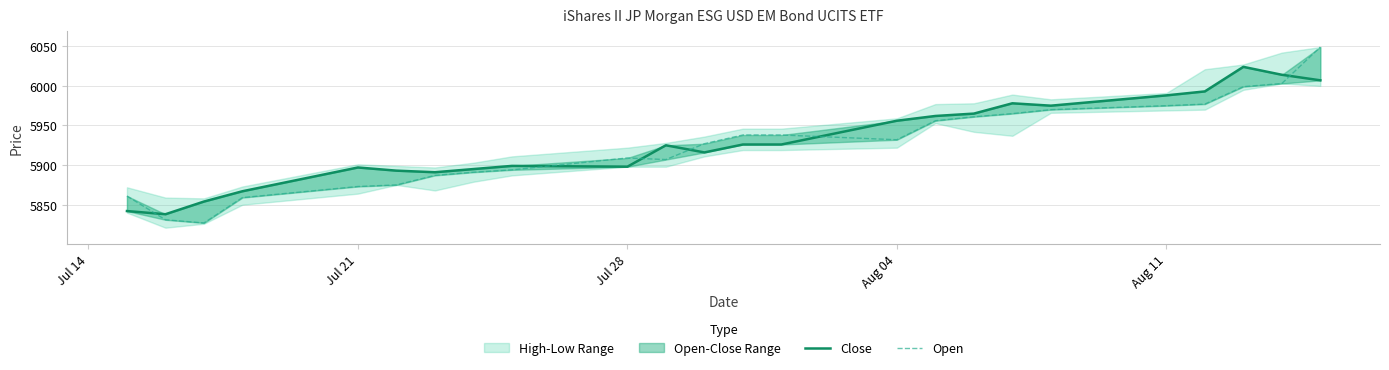

Which series has the largest range (max minus min)?

Open